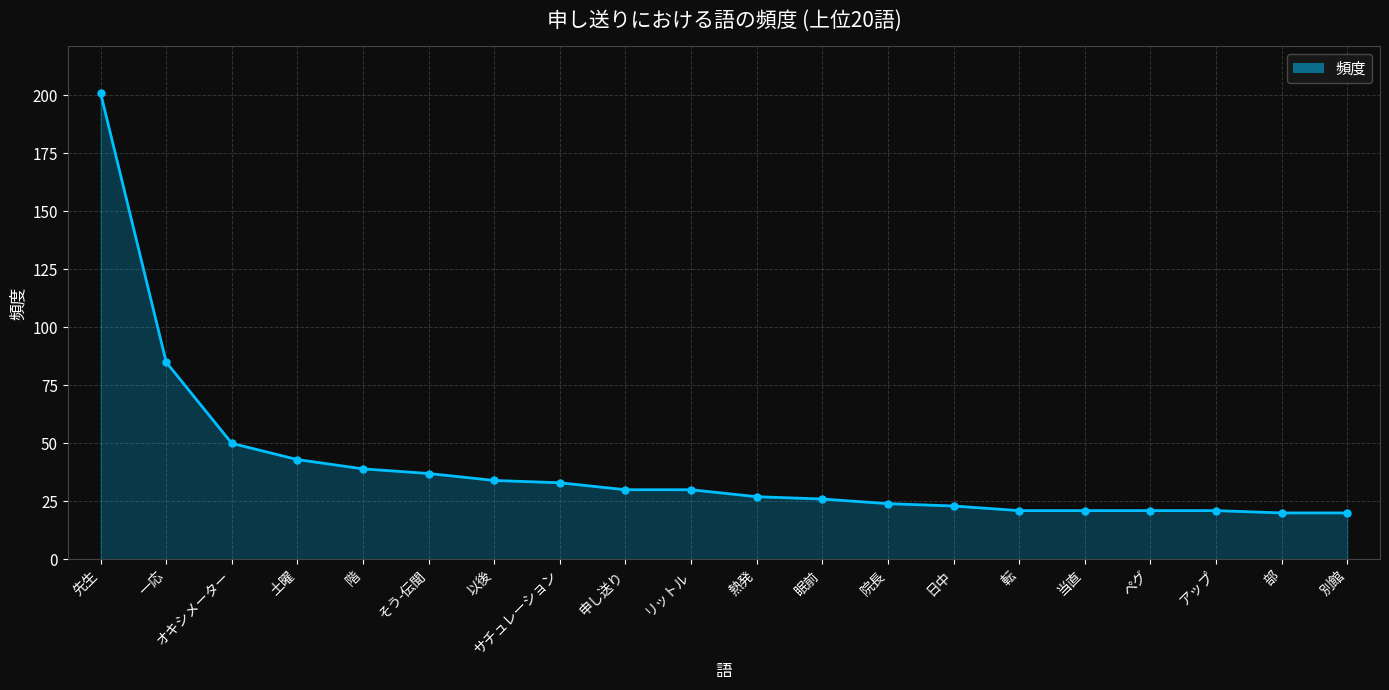

Read the value at 日中, to the nearest 5.

25